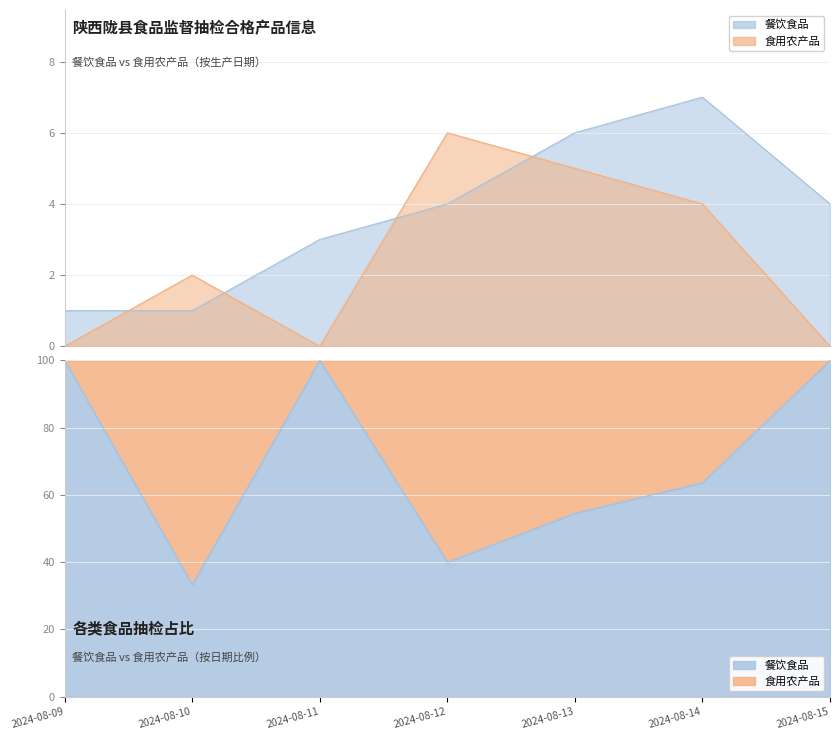

Rank the categories by 食用农产品 value from highest to lowest.

2024-08-12, 2024-08-13, 2024-08-14, 2024-08-10, 2024-08-09, 2024-08-11, 2024-08-15